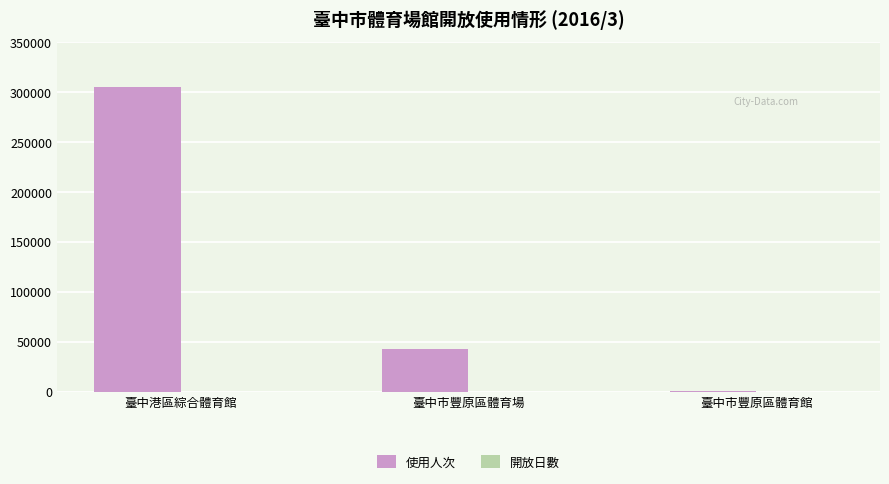

How many 使用人次 values are between 280 and 304700?

3